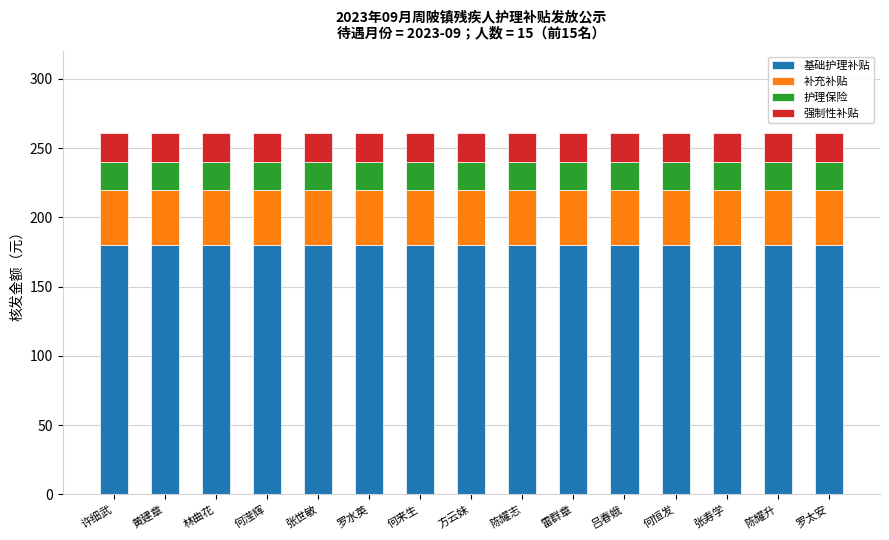

The 基础护理补贴 series shows 67 at 黄建章. True or false?

False